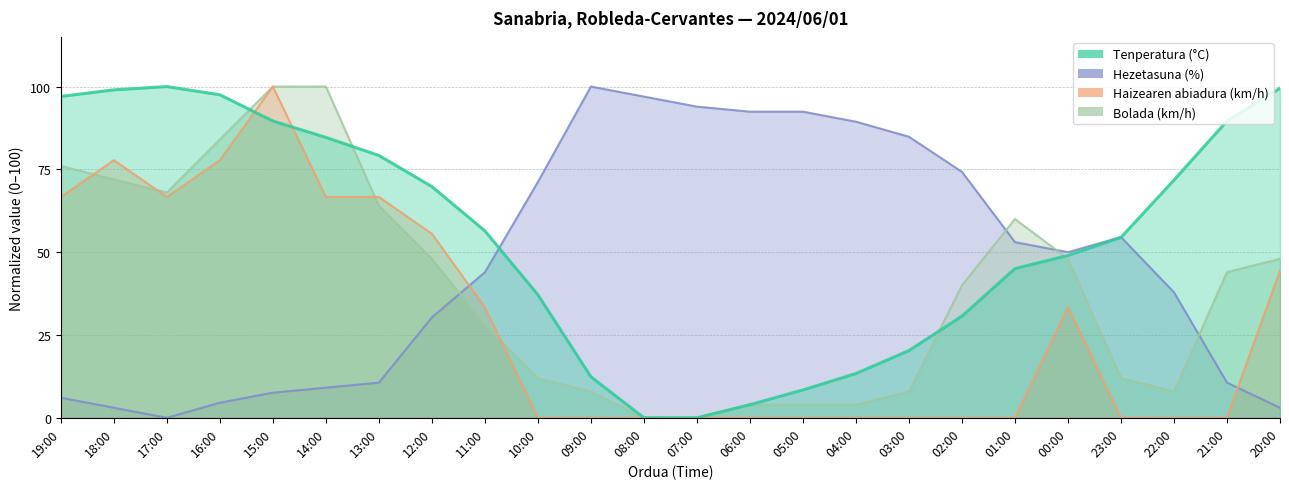

What are all the series names shown in the legend?

Tenperatura (°C), Hezetasuna (%), Haizearen abiadura (km/h), Bolada (km/h)